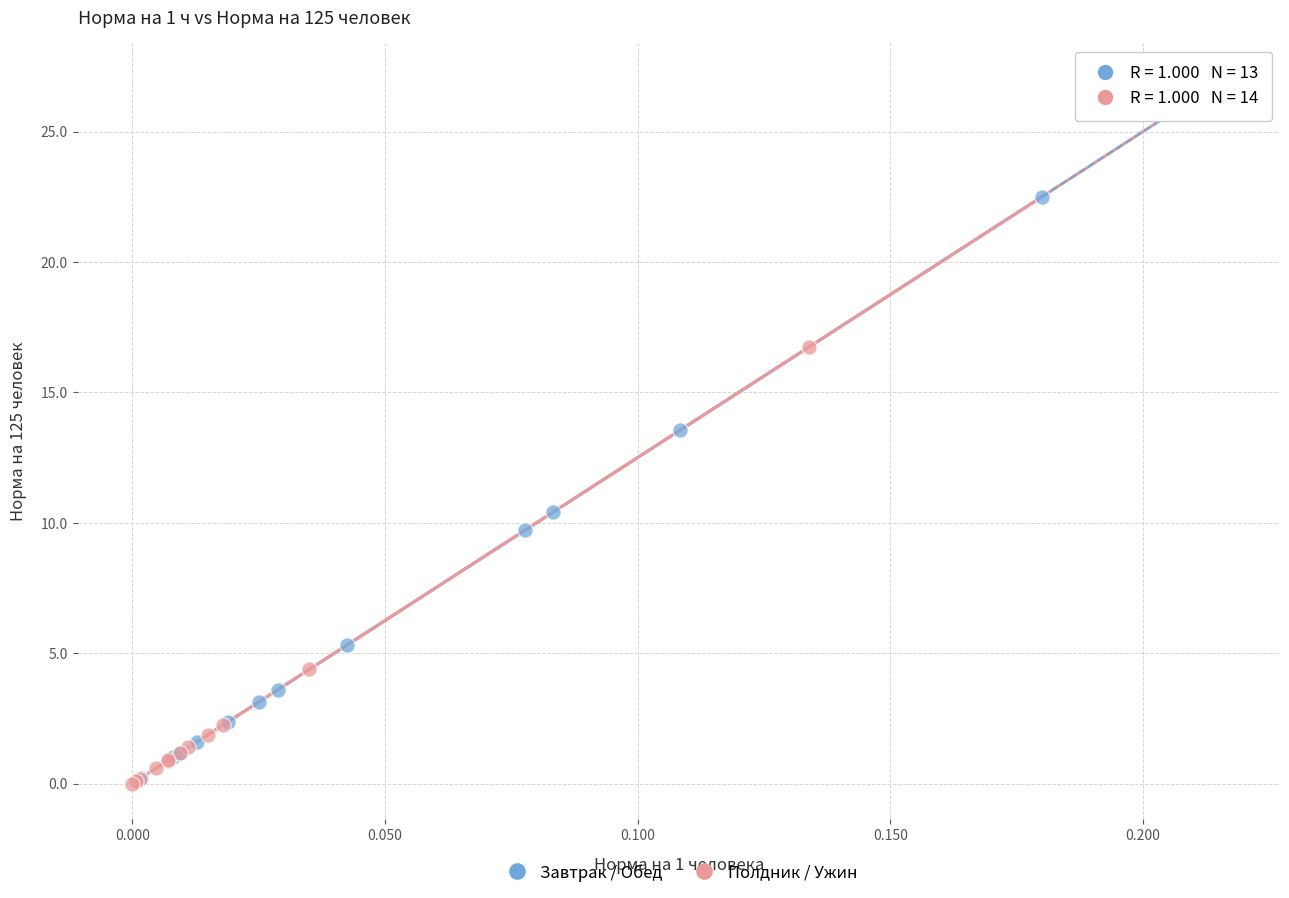

Which series reaches the maximum Y coordinate?

Полдник / Ужин